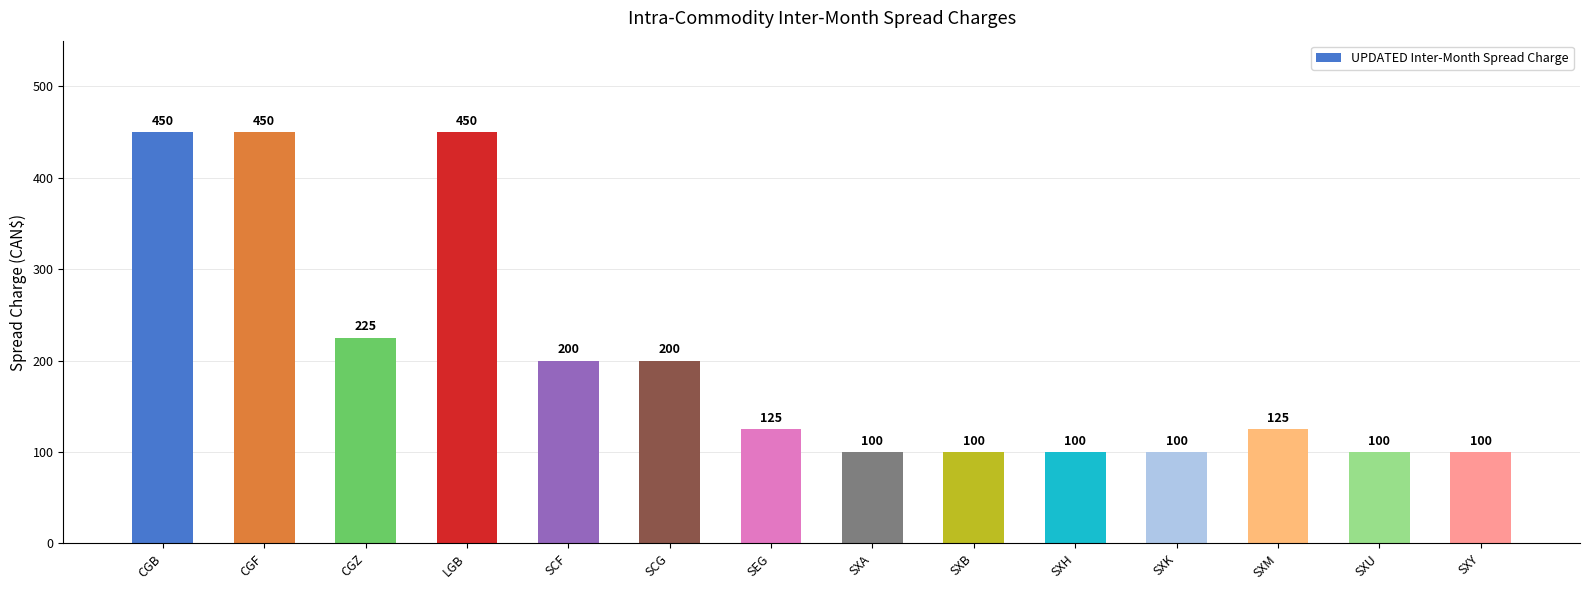

What is the label of the 4th bar from the right?

SXK